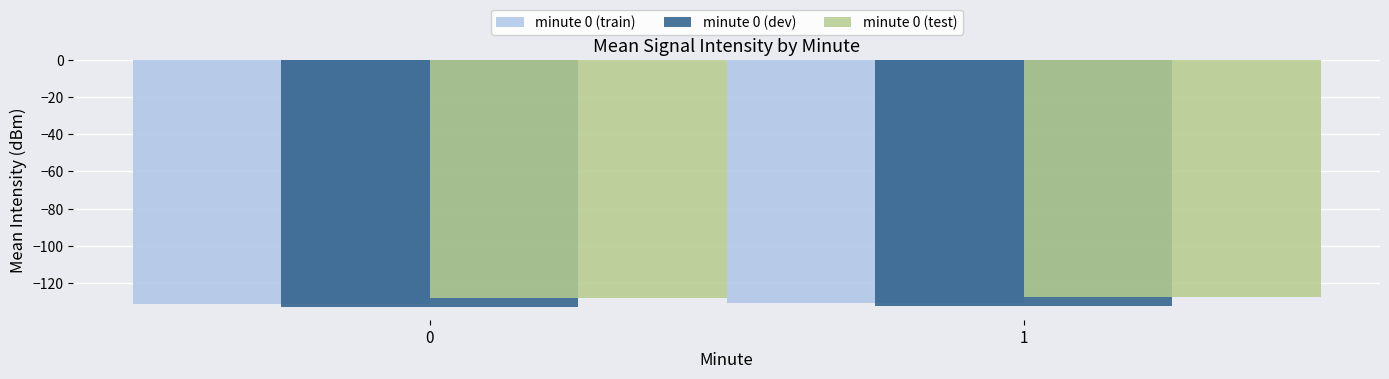

What is the difference between the highest and lowest values at 1?

5.0